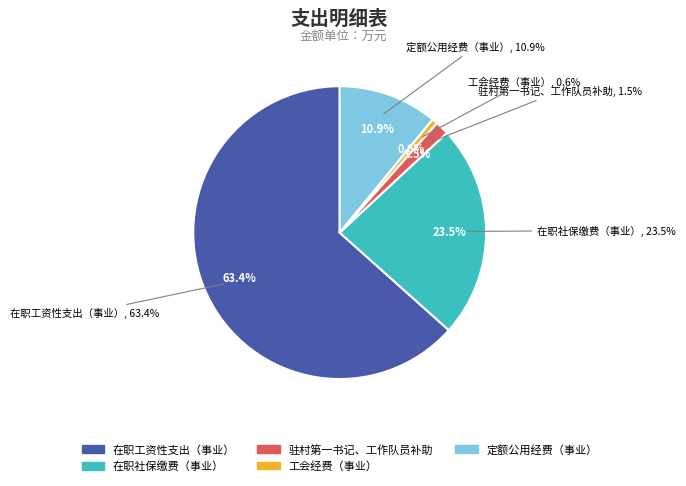

How many slices are in this pie chart?

5